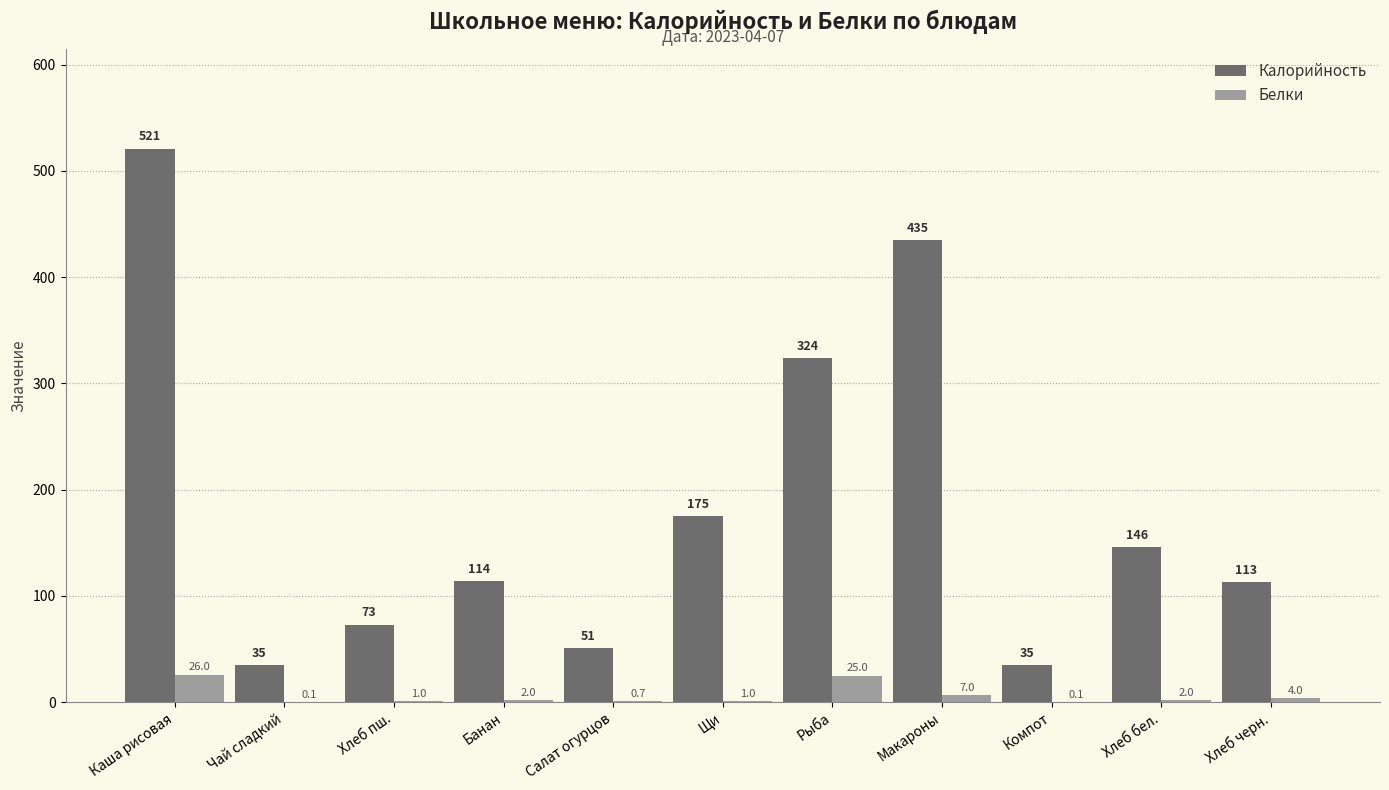

Where does the Калорийность series first go above 114?

Каша рисовая